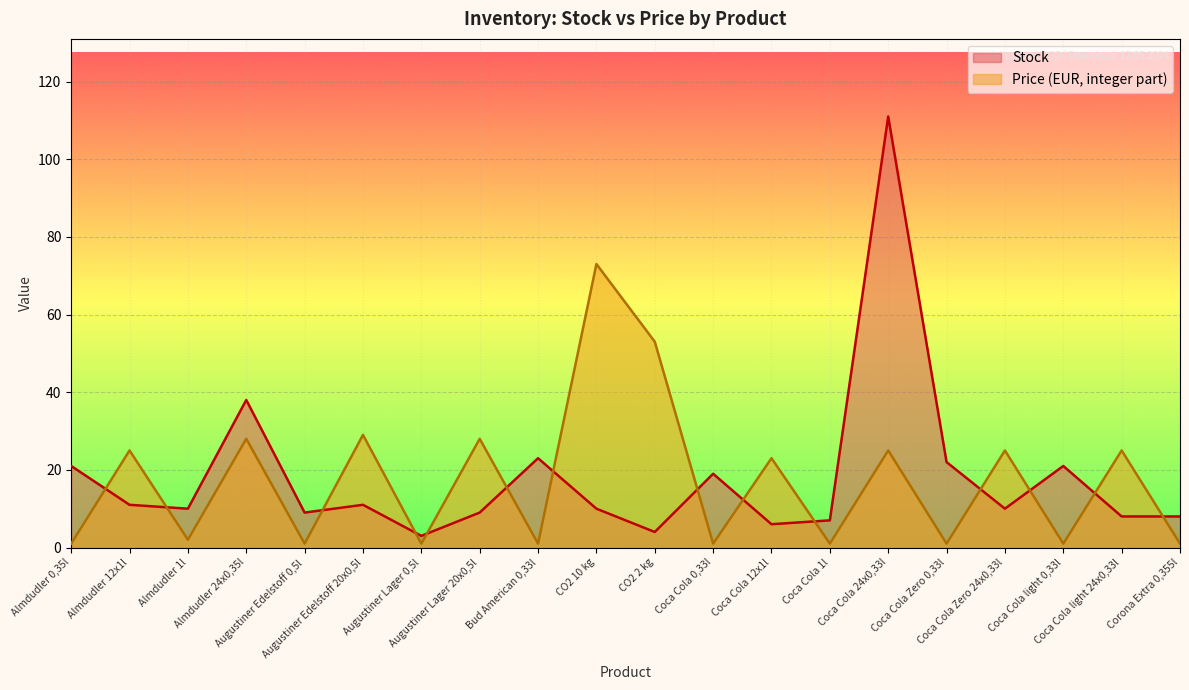

At which label does Price first exceed 23?

Almdudler 12x1l